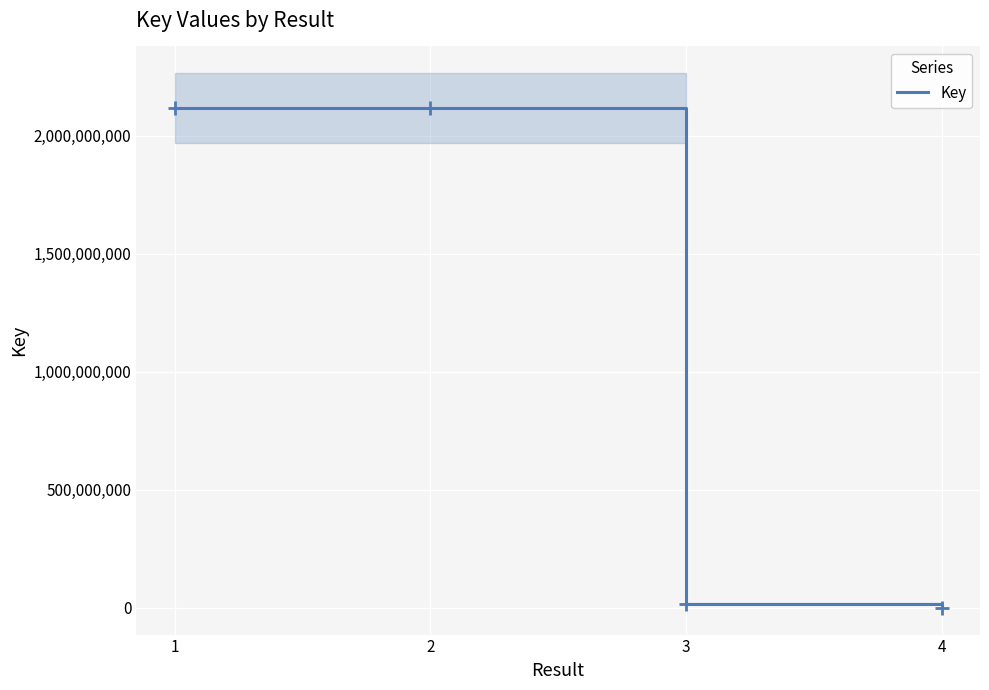

Which category has the lowest value across all series?

4